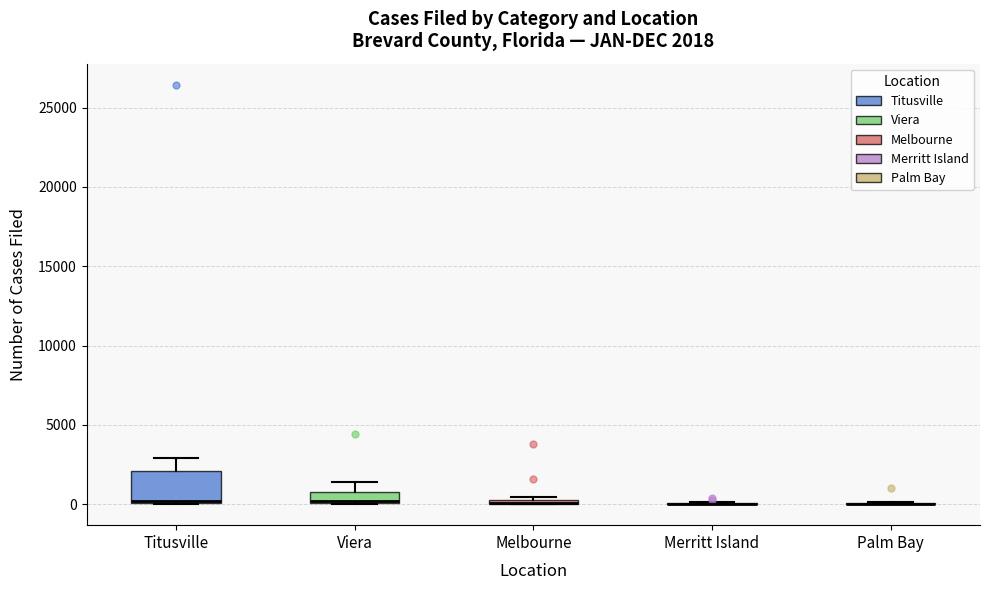

Comparing the boxes themselves (not the whiskers), which one is the tallest?

Titusville